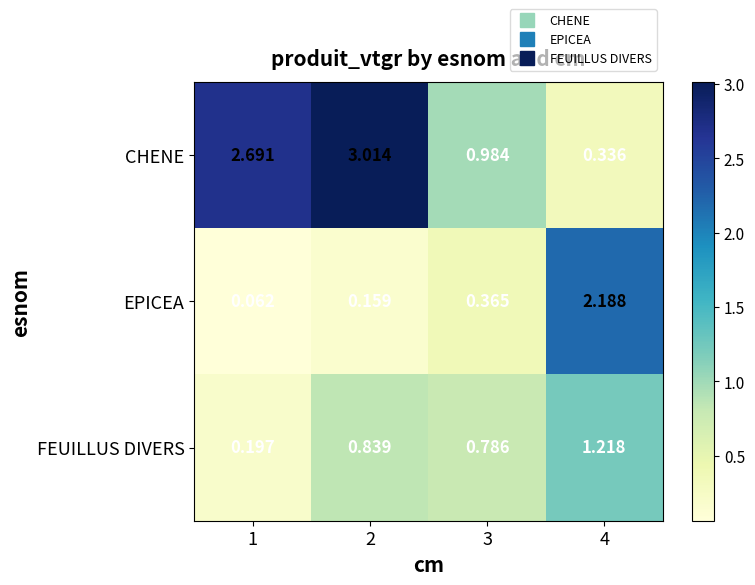

Which series has the widest spread of values?

CHENE